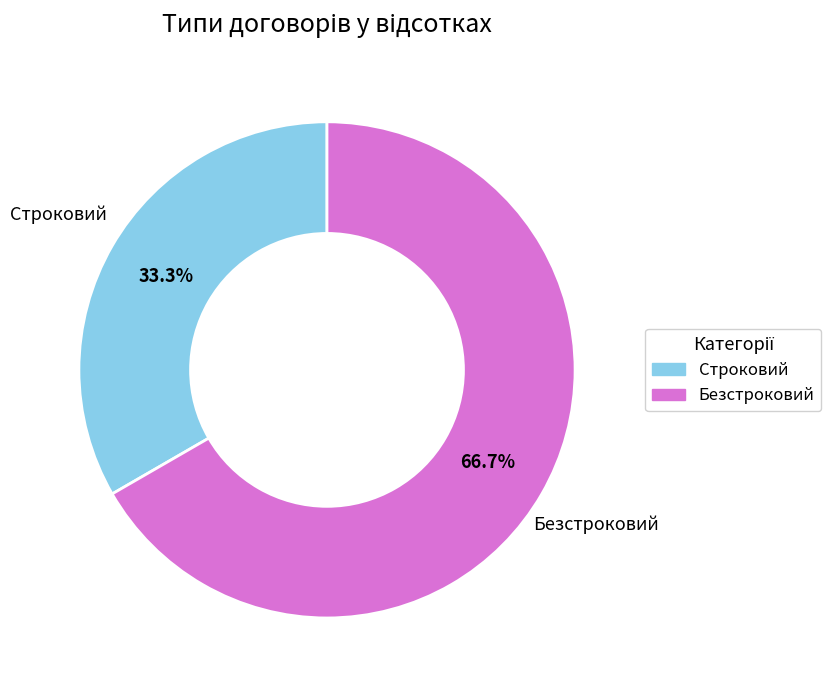

Which slice is the largest?

Безстроковий